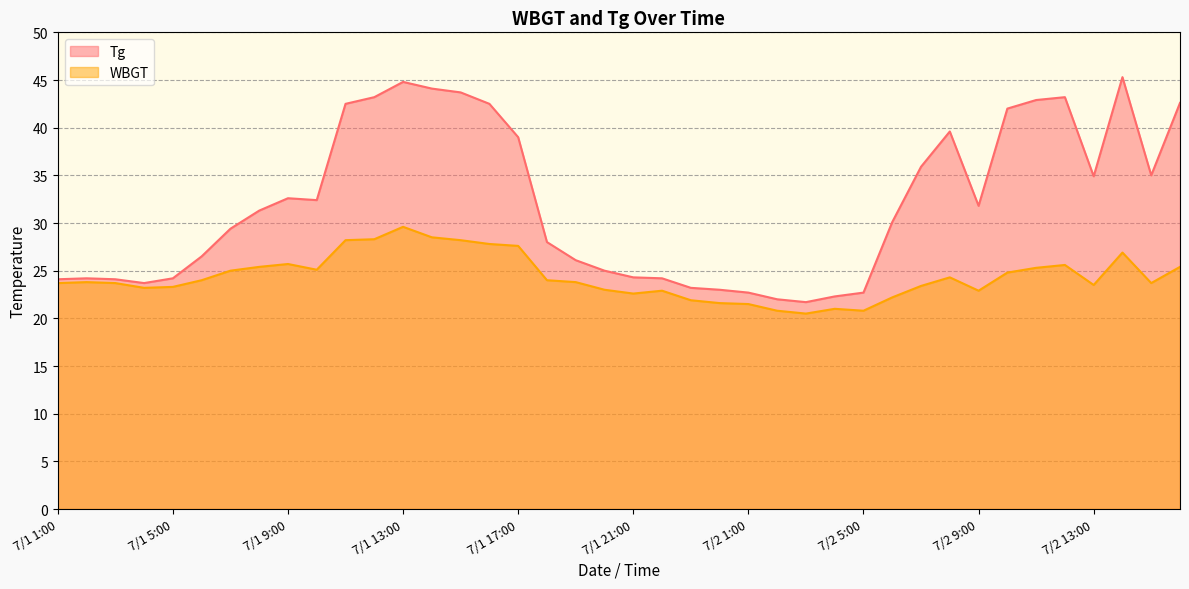

The value of WBGT at 7/1 13:00 is 7.5. True or false?

False